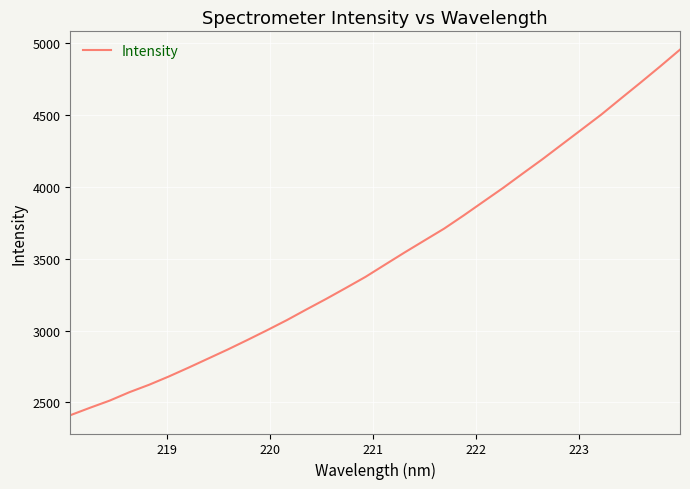

What is the difference between the maximum and minimum values?

2545.6